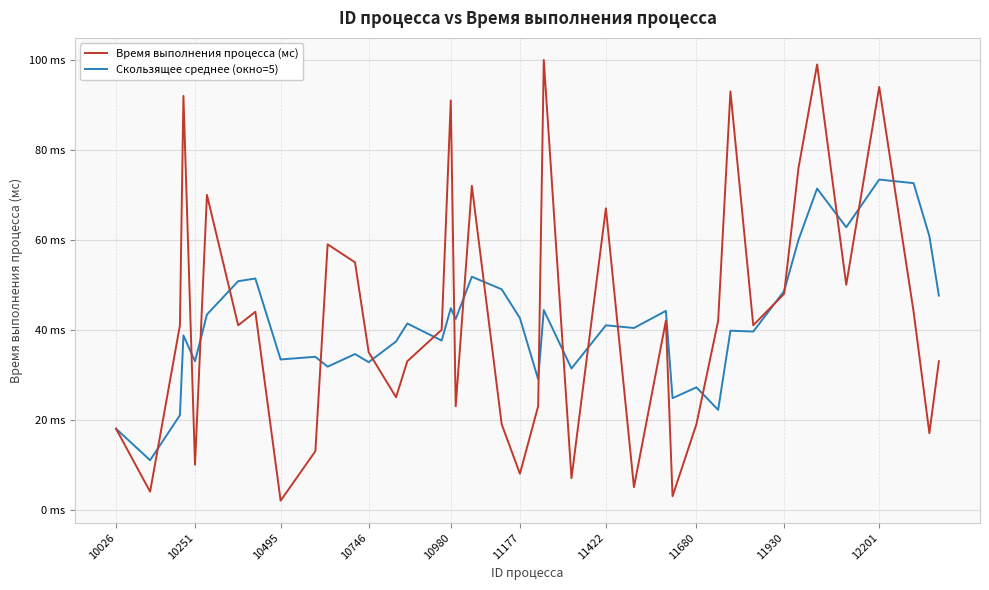

List the series in order of their overall mean, lowest first.

Скользящее среднее (окно=5), Время выполнения процесса (мс)